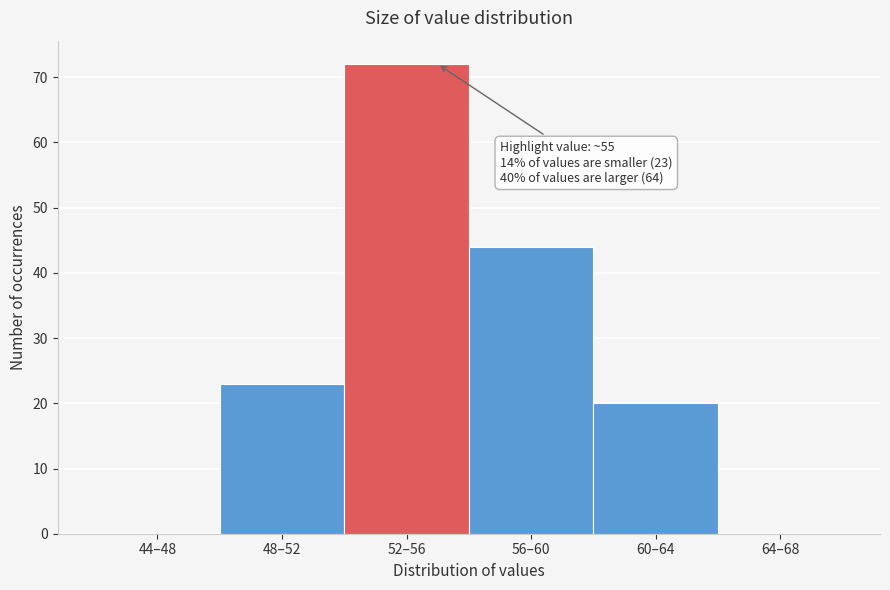

Reading left to right, transcribe all the data shown in this chart.

44–48=0	48–52=23	52–56=72	56–60=44	60–64=20	64–68=0